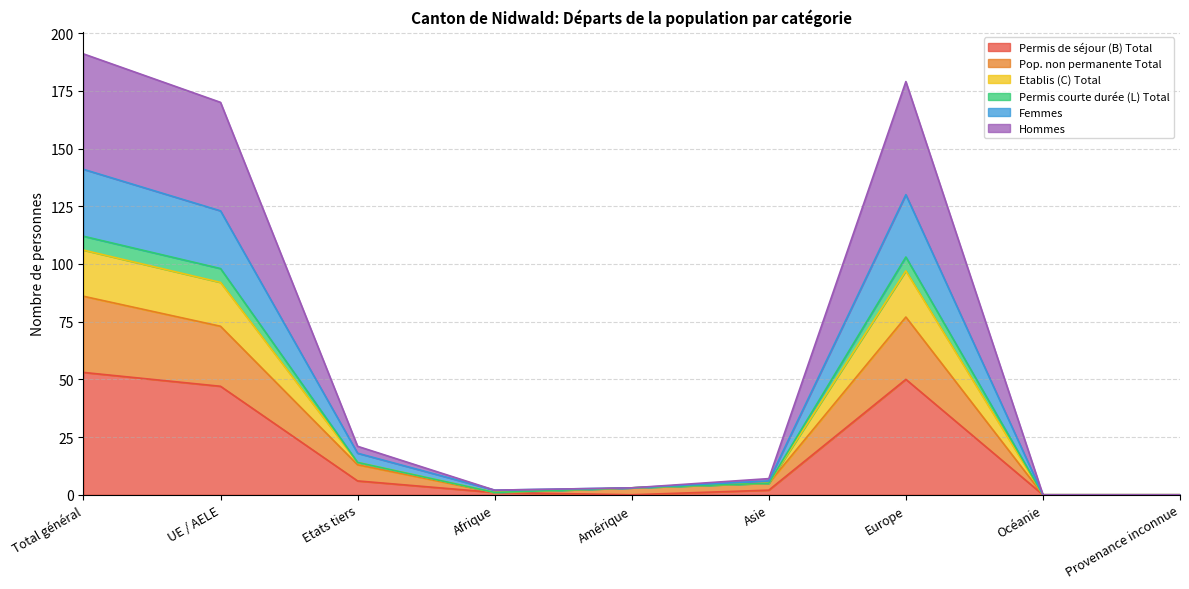

What is the value of the Femmes point at the 7th from the left?

130